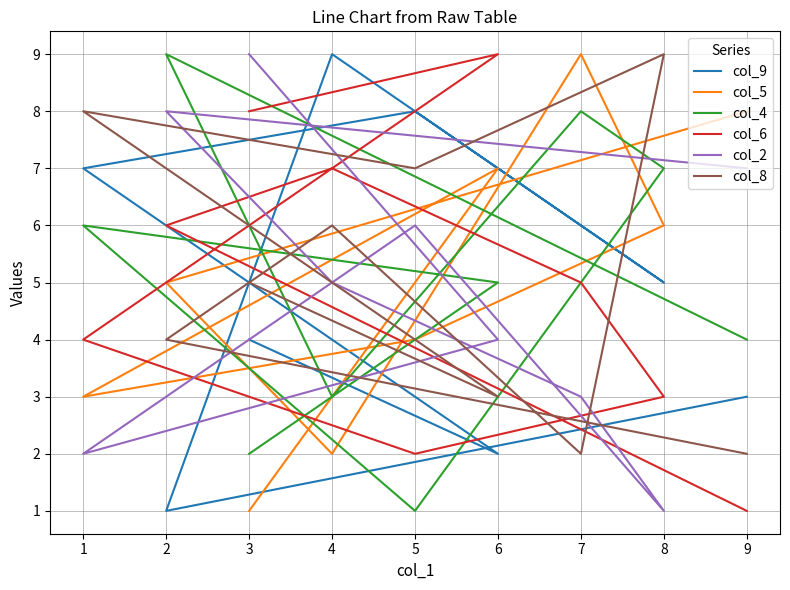

How many values in the col_5 series are below 5?

4